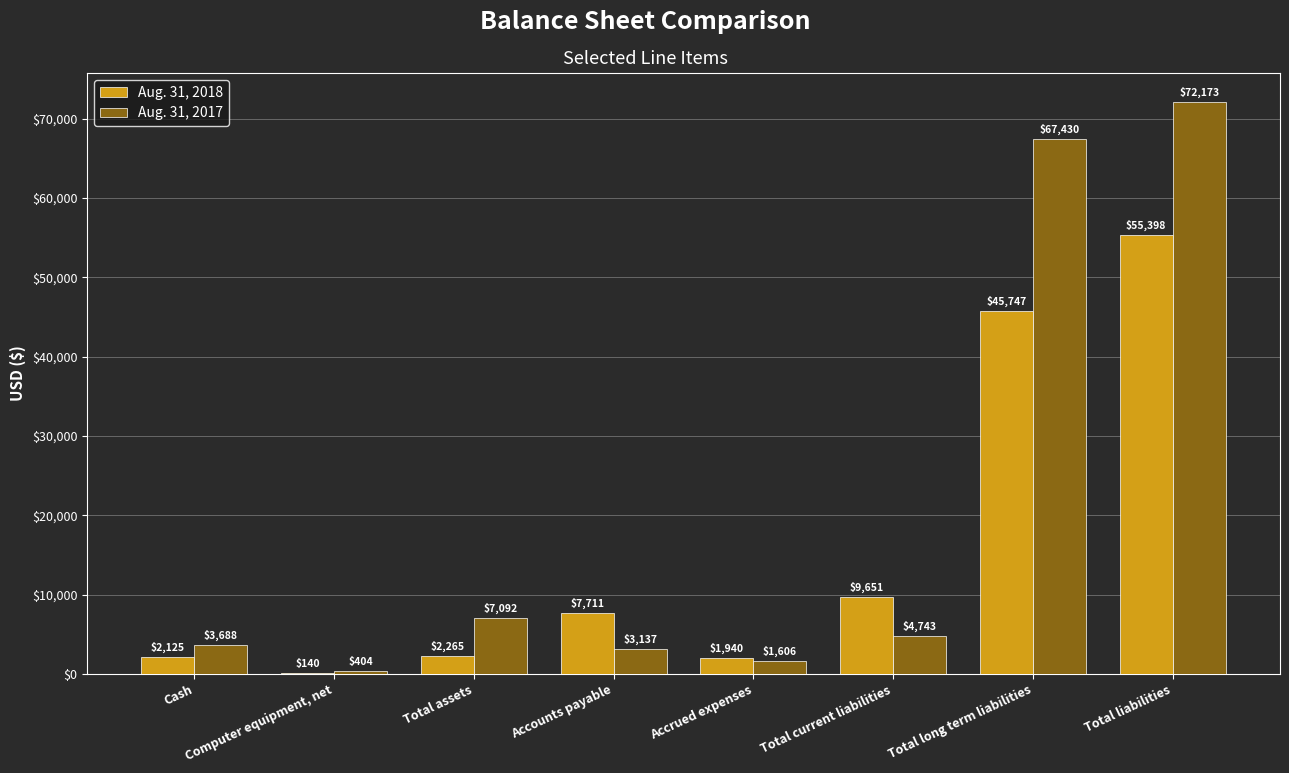

The value of Aug. 31, 2017 at Cash is 1140. True or false?

False